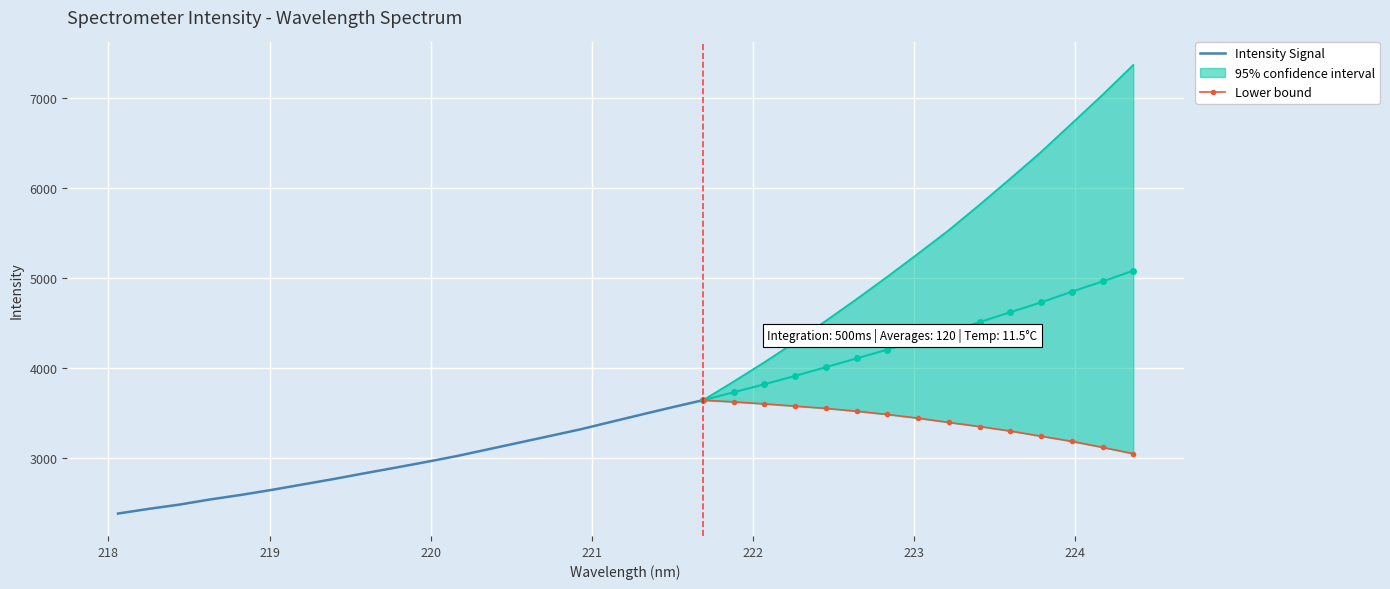

True or false: x and y intersect in this chart.

False